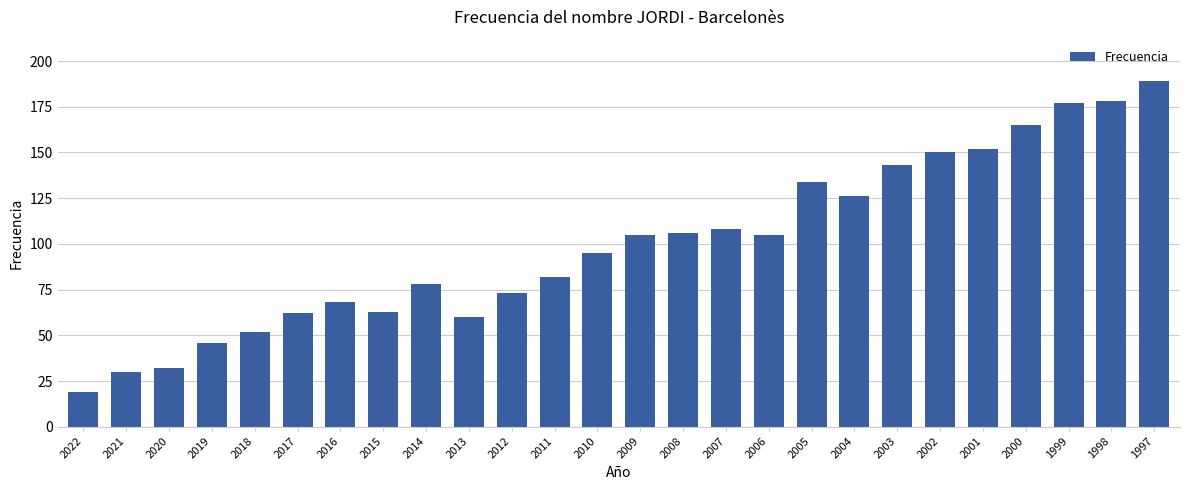

The value at 2000 is 165. True or false?

True